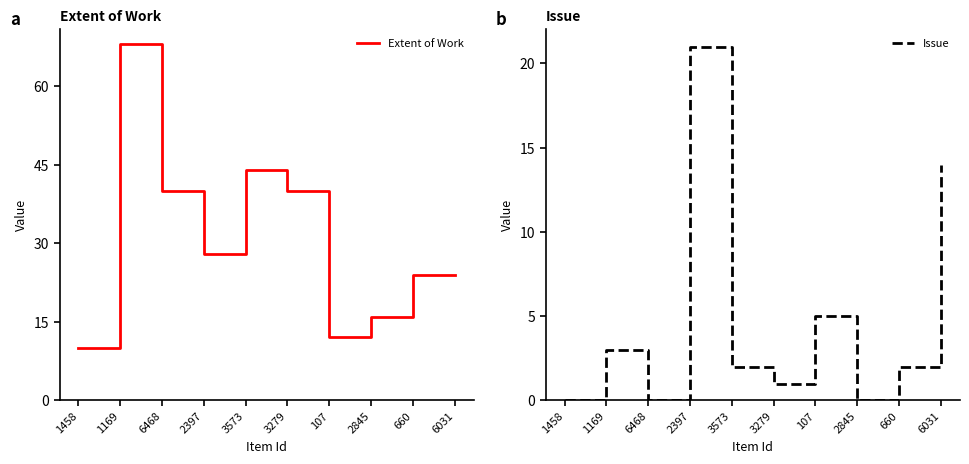

True or false: Issue and Extent of Work intersect in this chart.

False